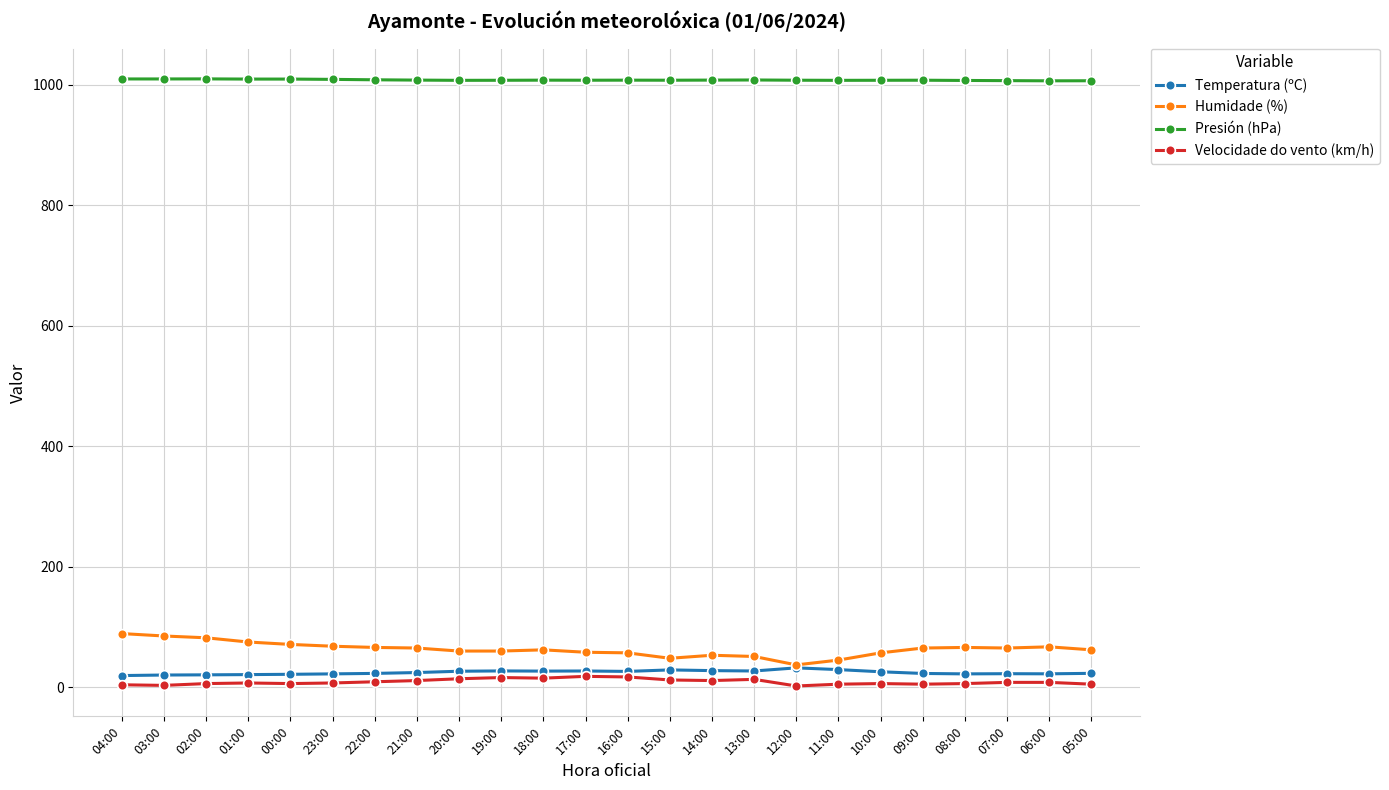

How many distinct data groups are displayed?

4